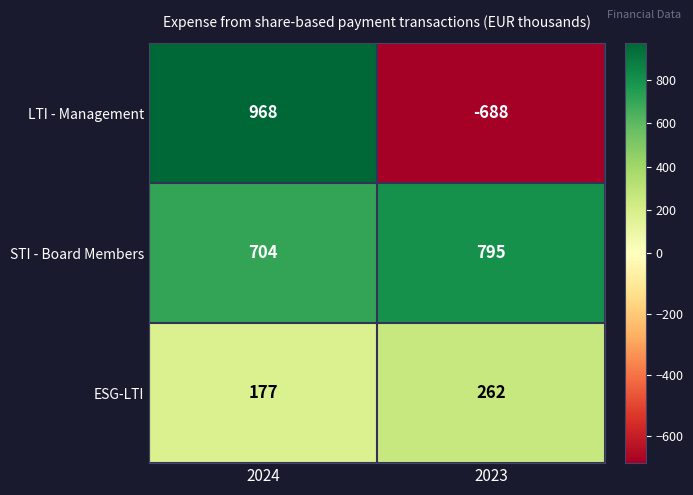

Which category has the highest value across all series?

2024